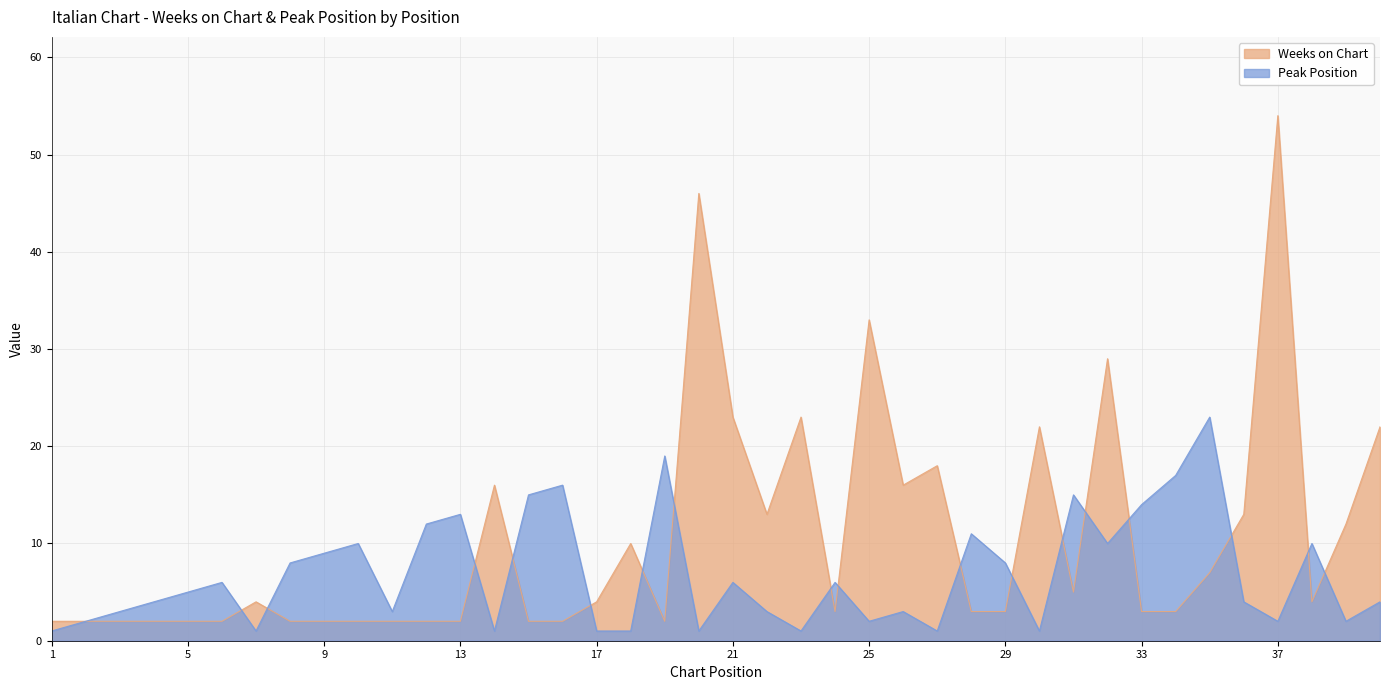

Which category has the lowest value across all series?

1